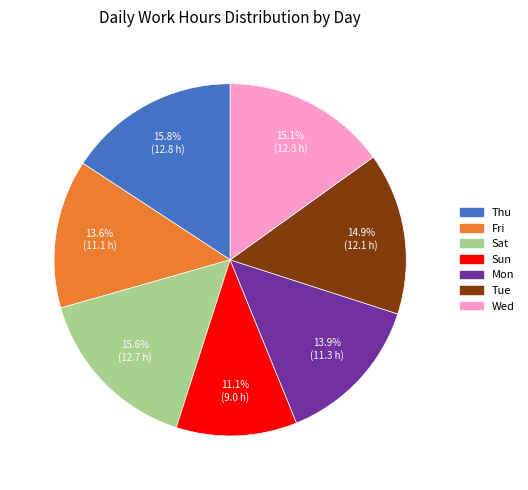

Which slice is the smallest?

Sun